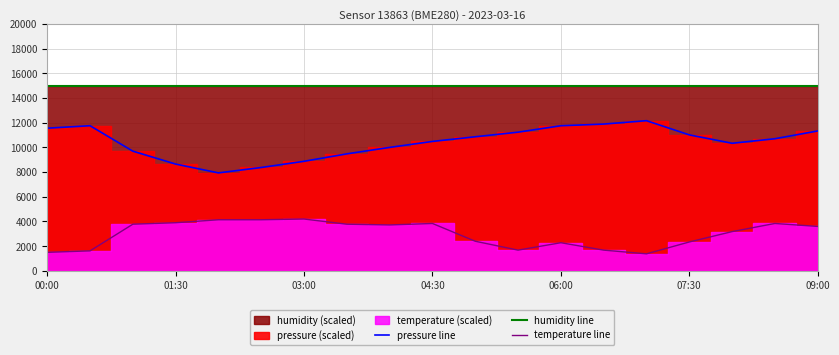

In pressure line, how many points are higher than both neighbors (excluding endpoints)?

2